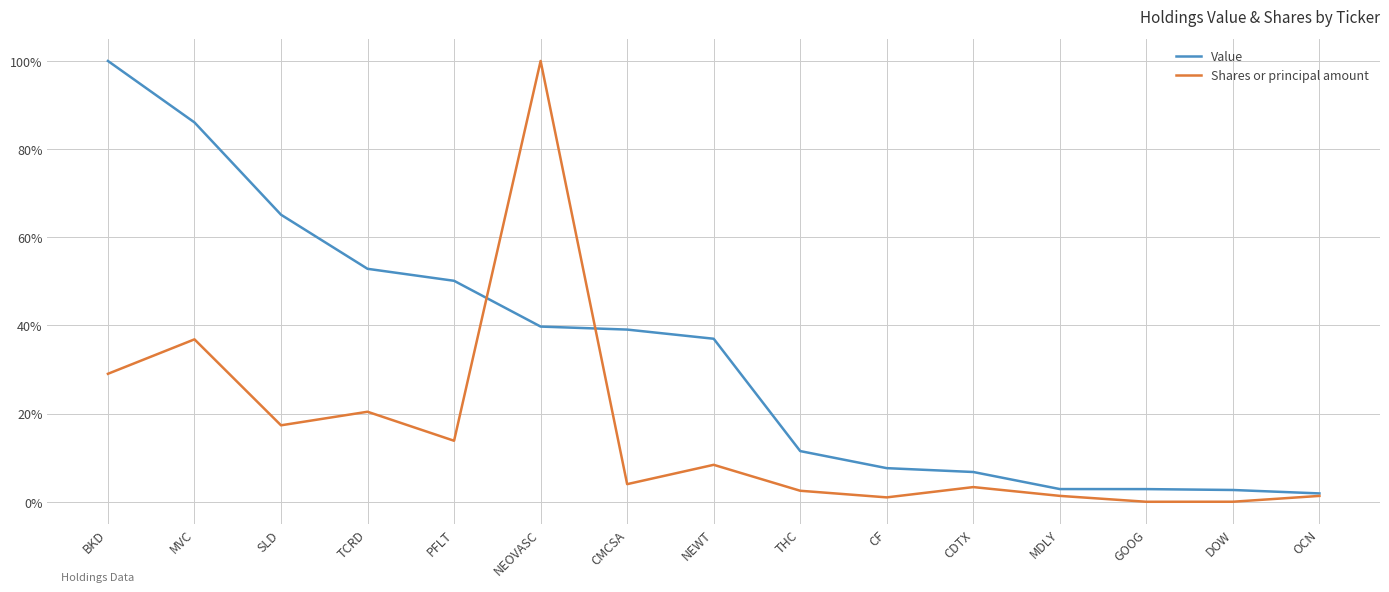

List the series in order of their overall mean, highest first.

Value, Shares or principal amount